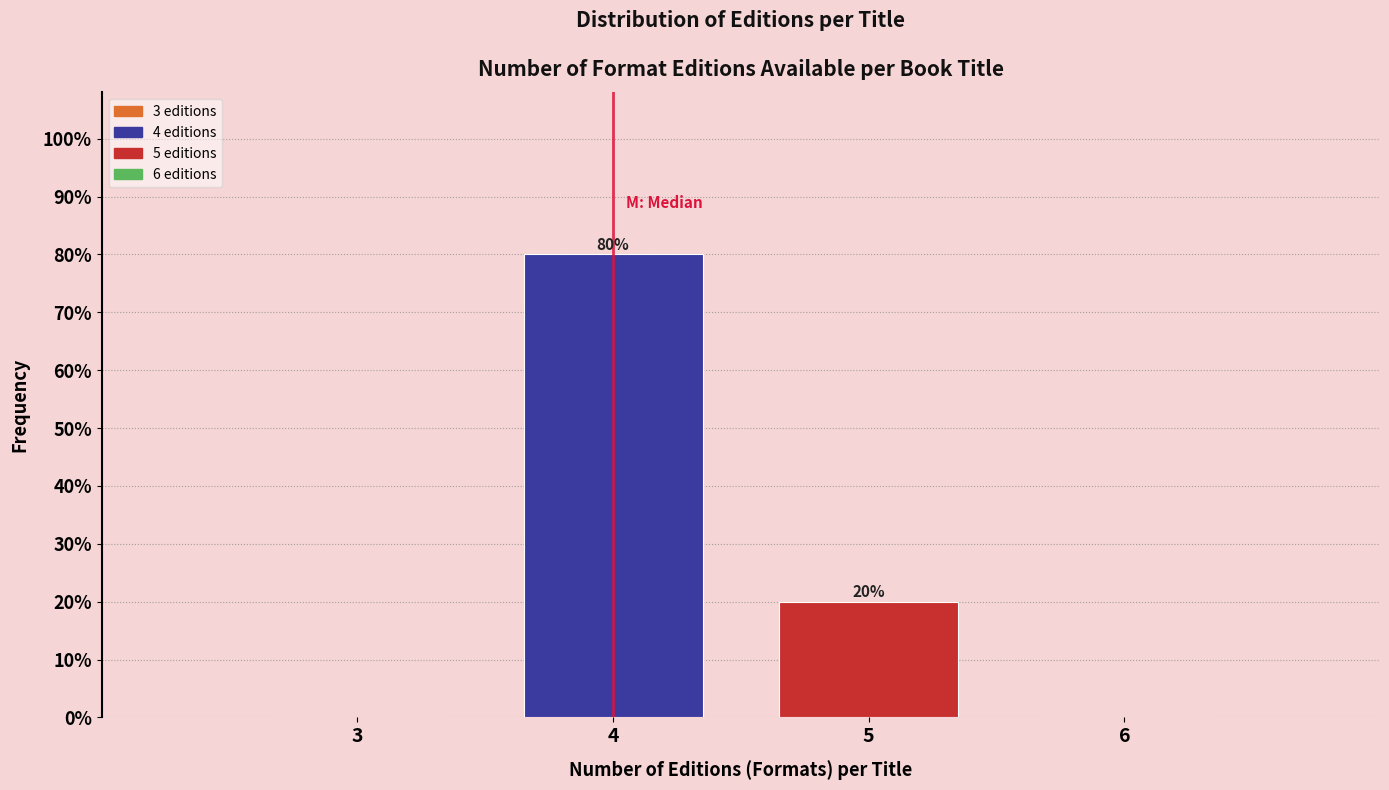

Over which range of the x-axis is the bar tallest?

3.5 to 4.5